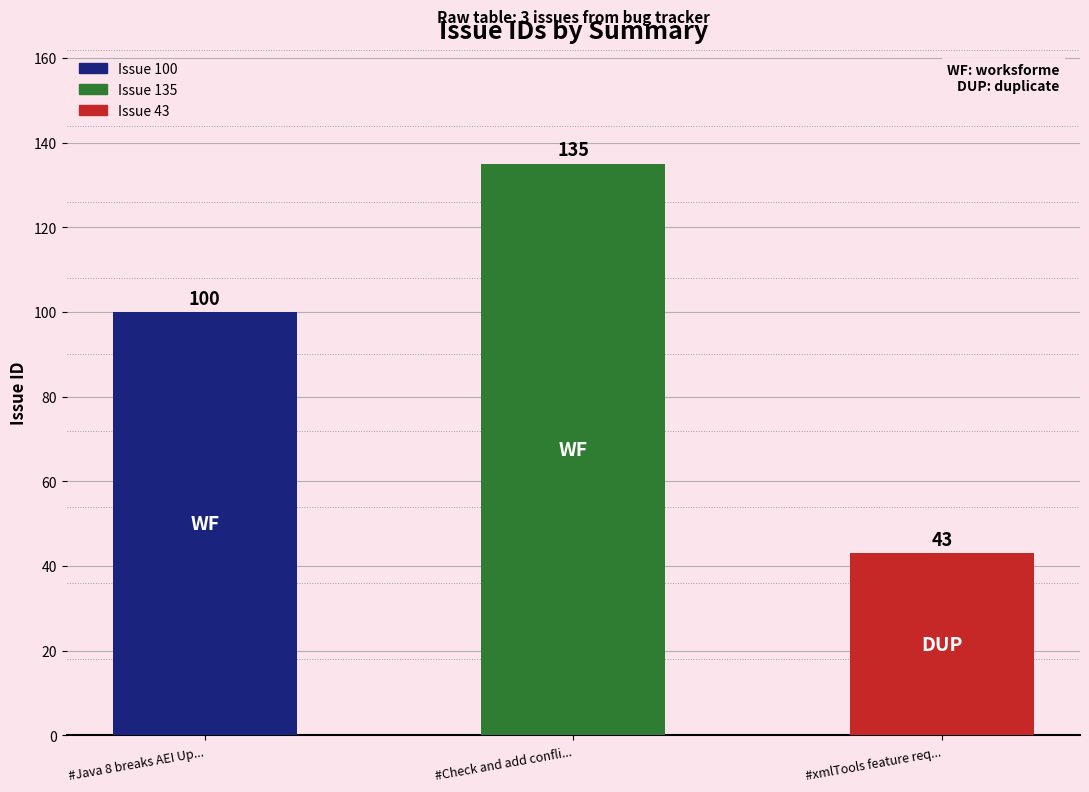

The chart shows a value of 100 at #Java 8 breaks AEI Up.... True or false?

True